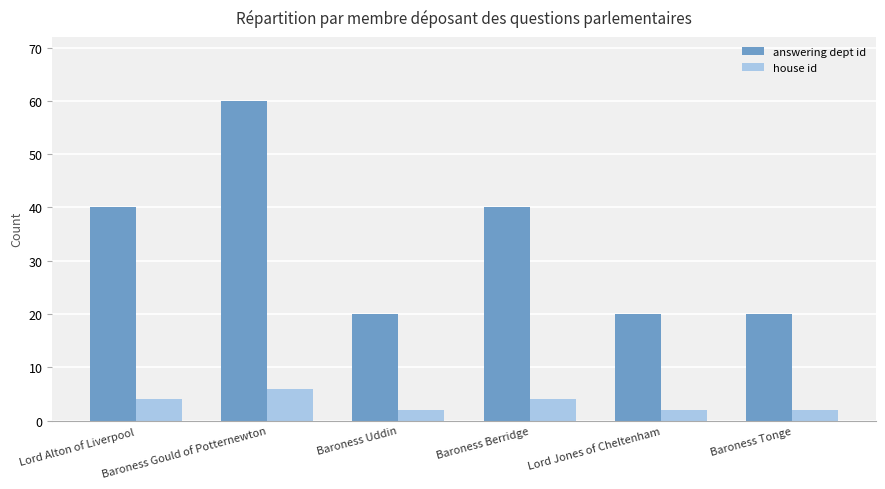

Count the number of categories in the chart.

6